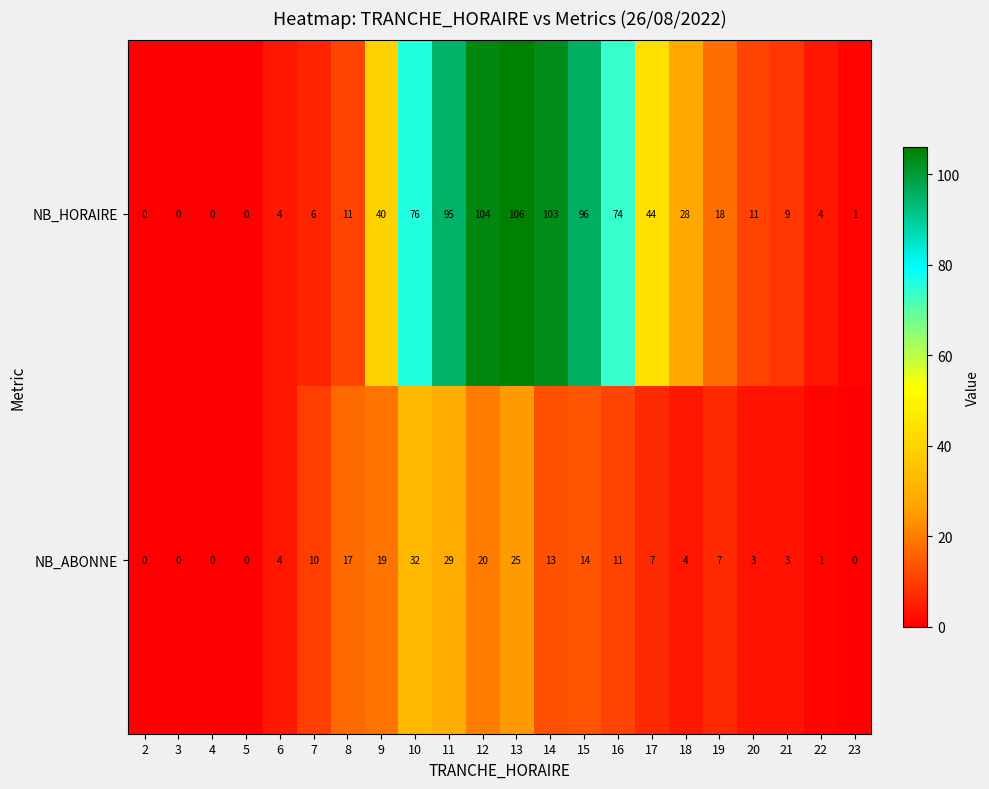

What is the greatest value displayed?

106